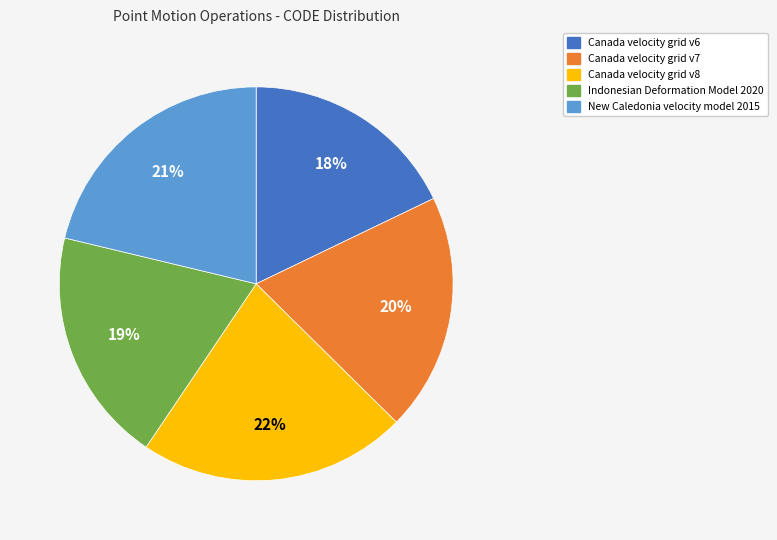

Which has a higher value, Canada velocity grid v8 or Canada velocity grid v7?

Canada velocity grid v8